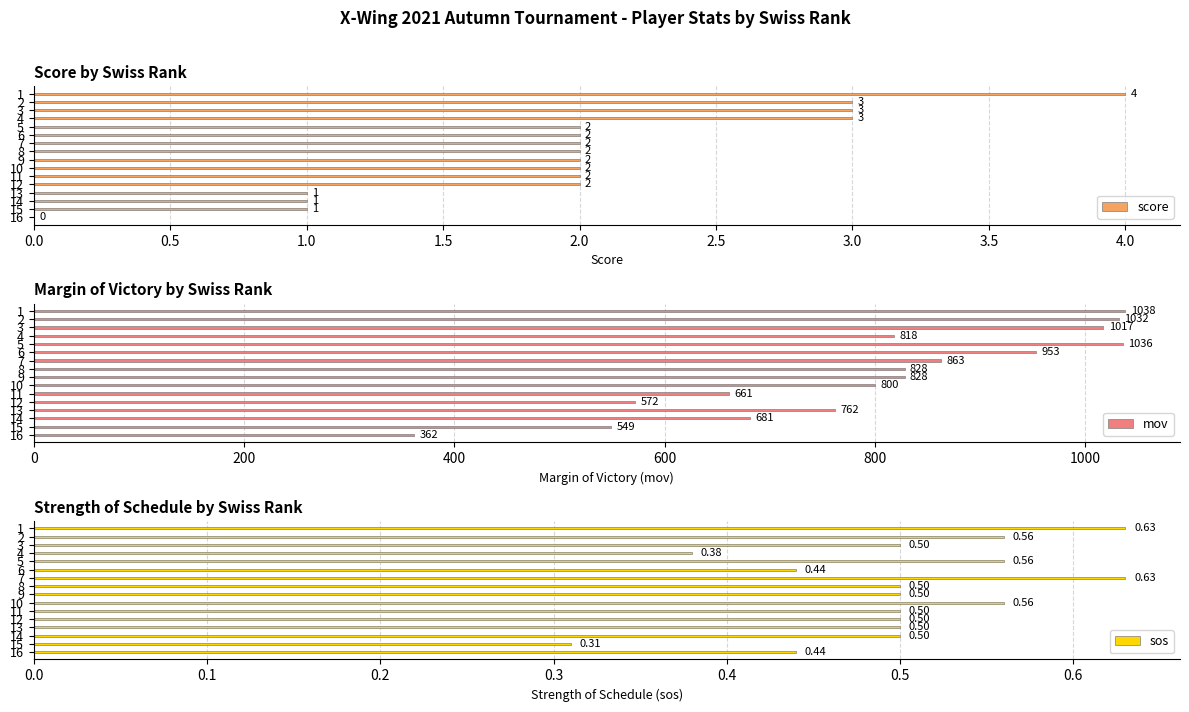

Between 10 and 14, which series saw the biggest shift?

mov